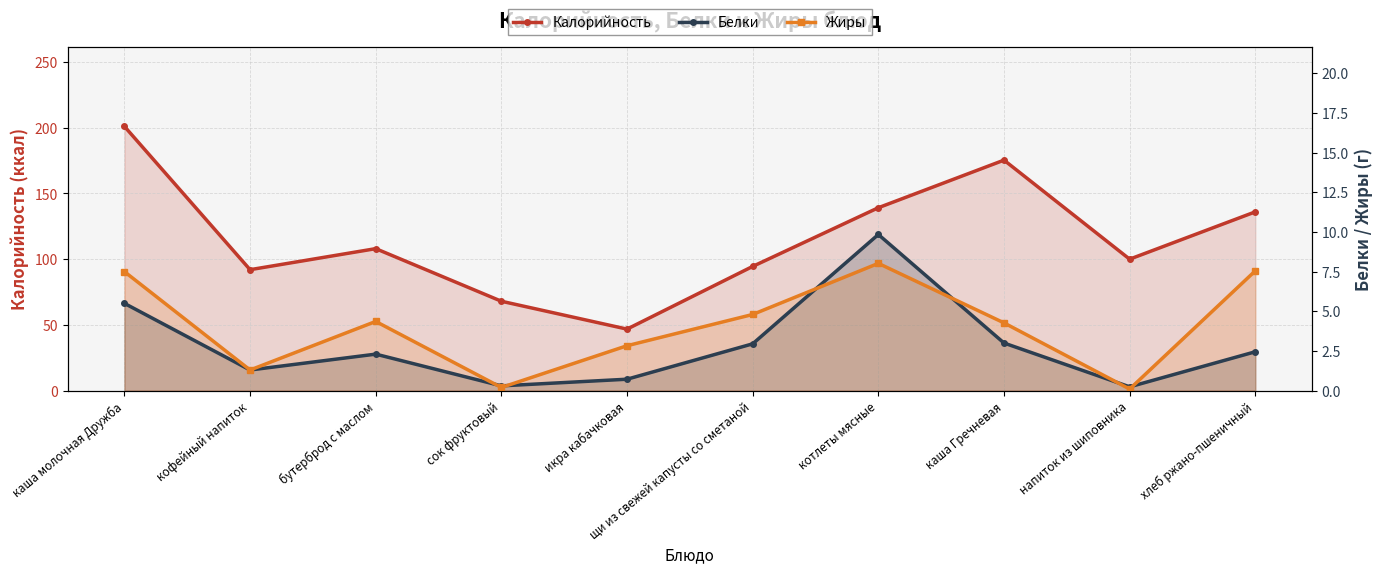

Reading left to right, extract all data points from this chart.

Калорийность: 201.0	92.0	108.0	68.0	46.8	94.5	139.1	175.3	100.0	136.0
Белки: 5.5	1.3	2.3	0.3	0.7	3.0	9.8	3.0	0.2	2.5
Жиры: 7.5	1.3	4.4	0.2	2.8	4.8	8.0	4.3	0.1	7.5